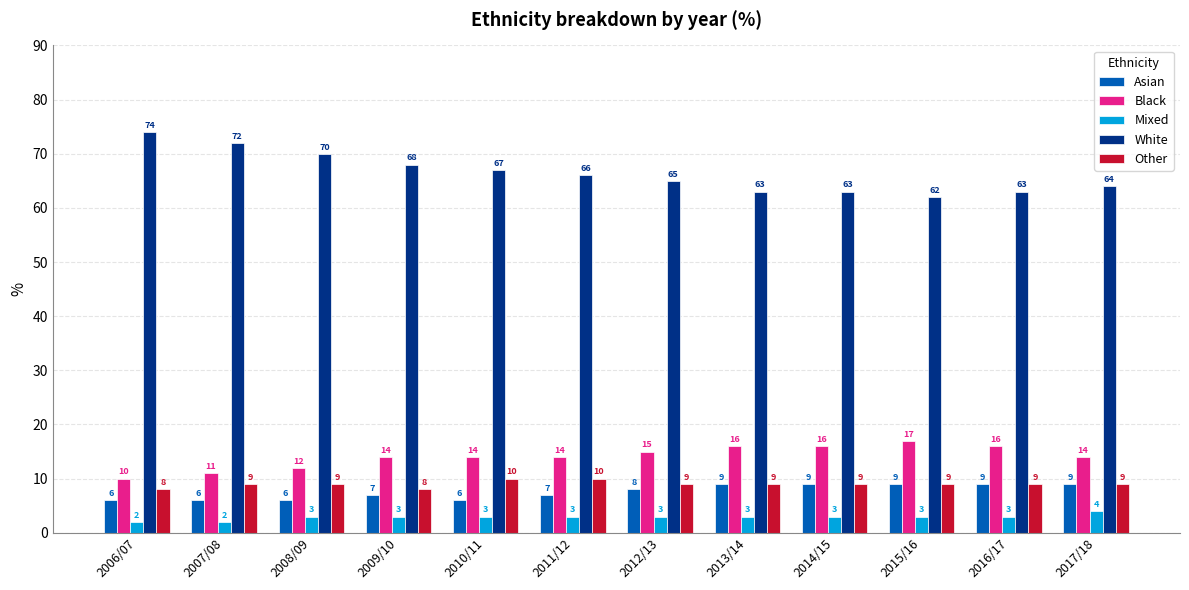

What is the label of the 10th bar from the right?

2008/09